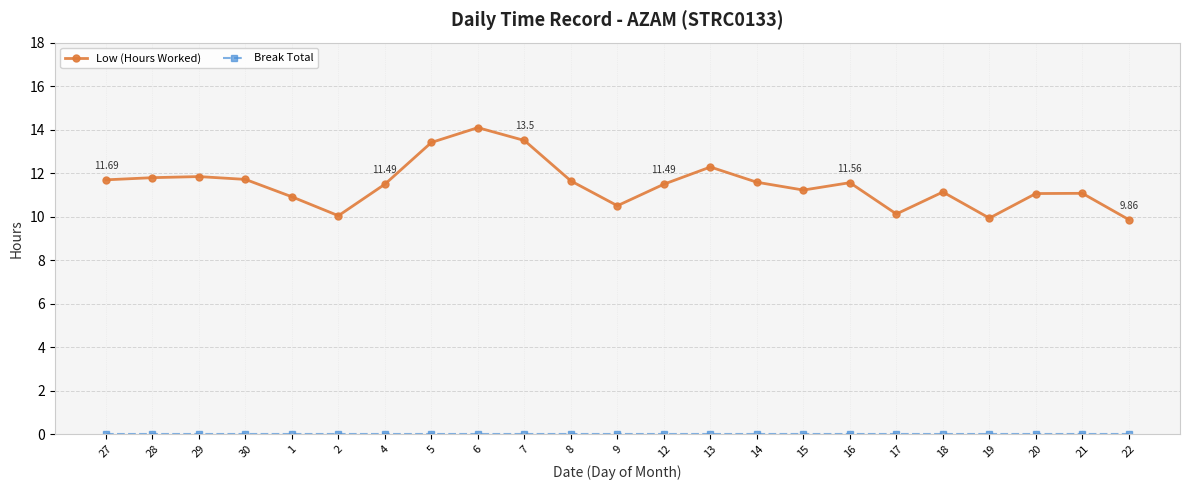

True or false: Low (Hours Worked) has more than 1 interior local peaks.

True